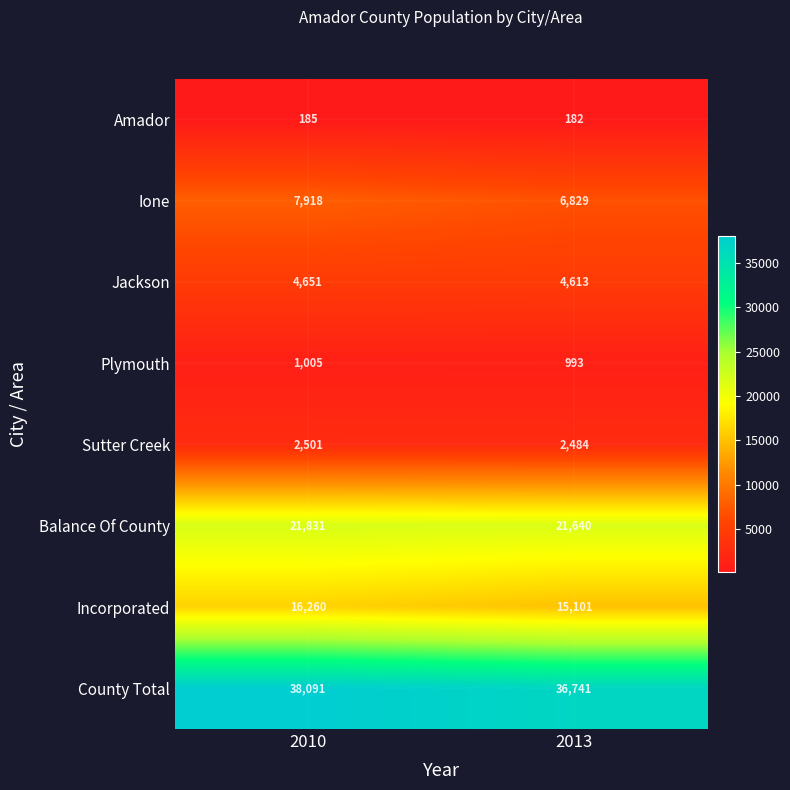

Reading left to right, list all the values displayed in this chart.

Amador: 185	182
Ione: 7918	6829
Jackson: 4651	4613
Plymouth: 1005	993
Sutter Creek: 2501	2484
Balance Of County: 21831	21640
Incorporated: 16260	15101
County Total: 38091	36741